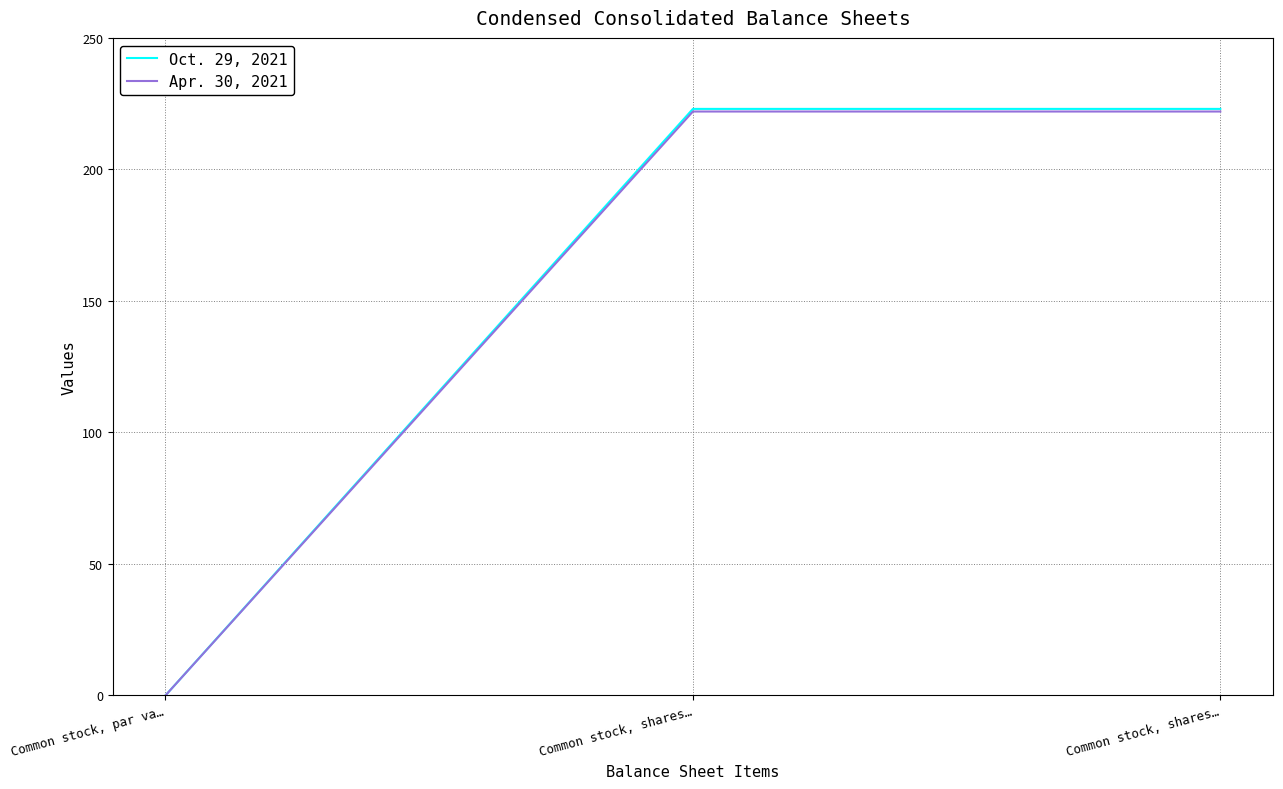

Reading left to right, list all the values displayed in this chart.

Oct. 29, 2021: Common stock, par va…=0.0	Common stock, shares…=223.0	Common stock, shares…=223.0
Apr. 30, 2021: Common stock, par va…=0.0	Common stock, shares…=222.0	Common stock, shares…=222.0